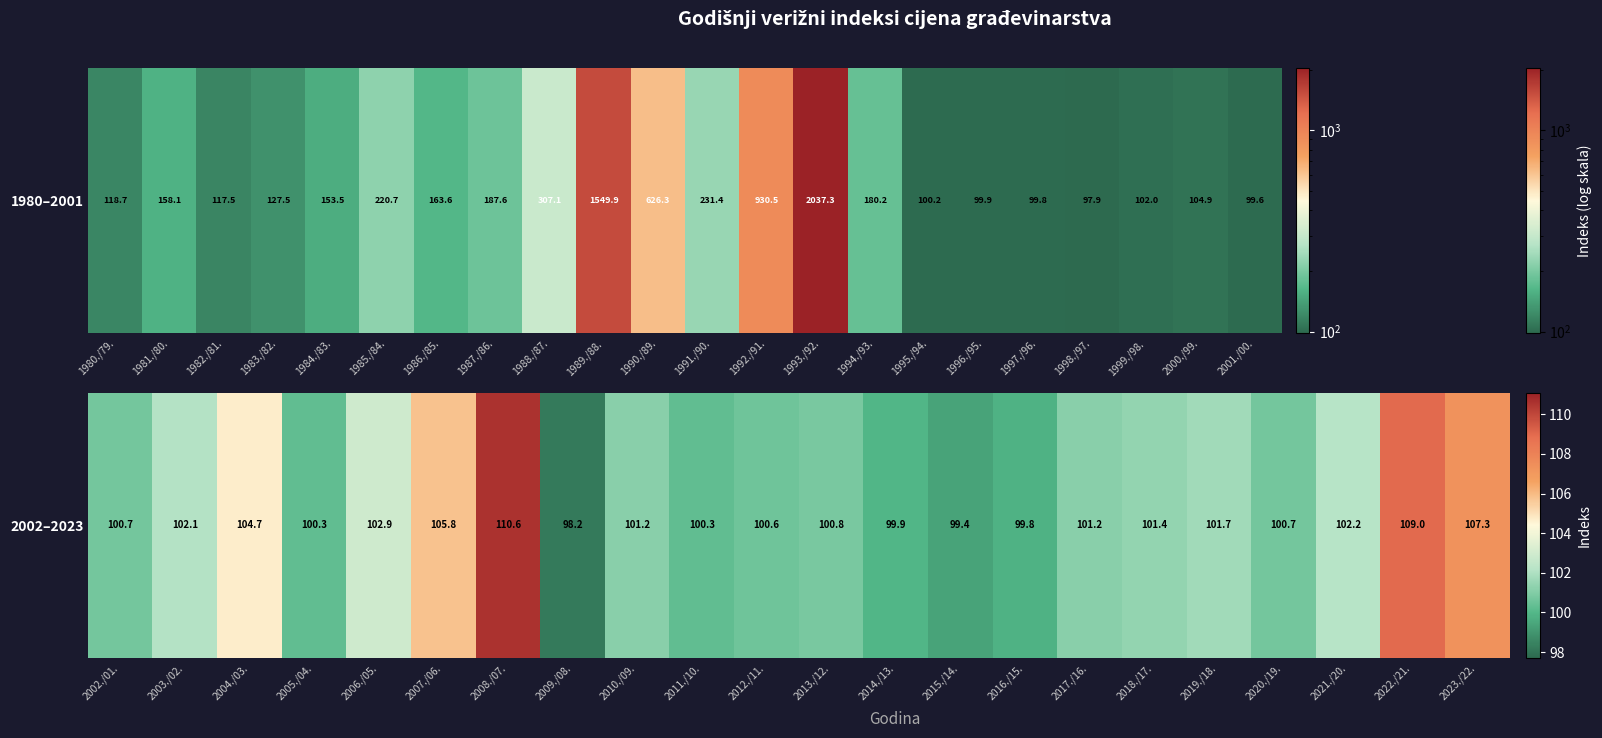

True or false: the data shows 60.8 at 2018./17..

False